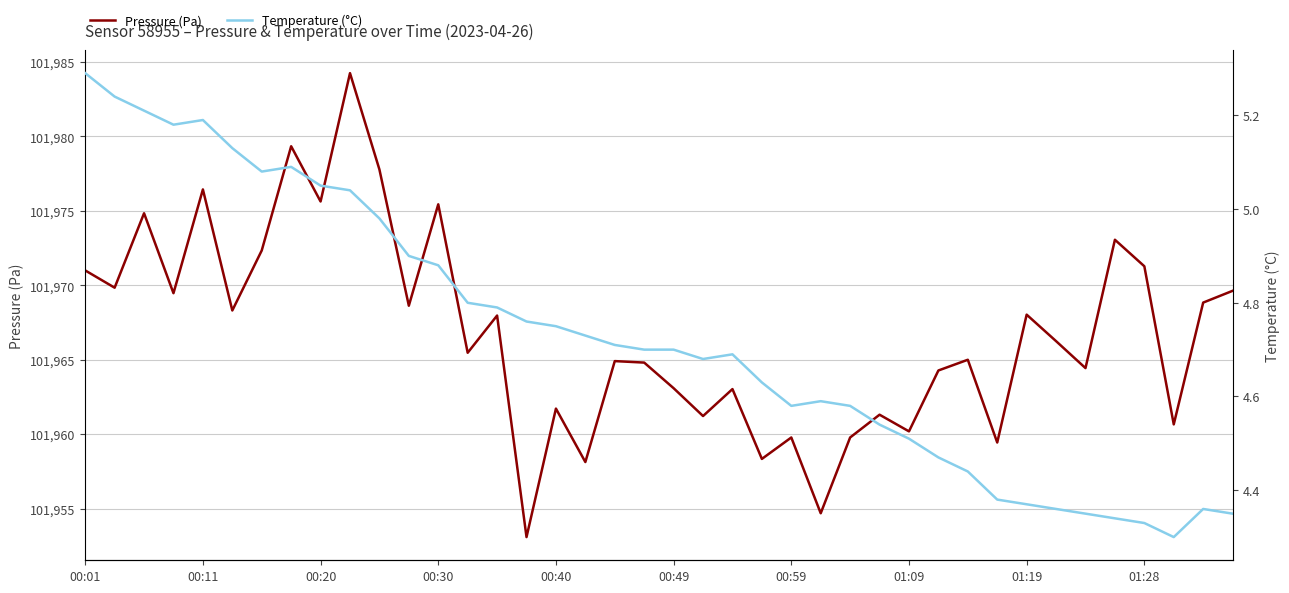

Does the chart have visible grid lines?

Yes